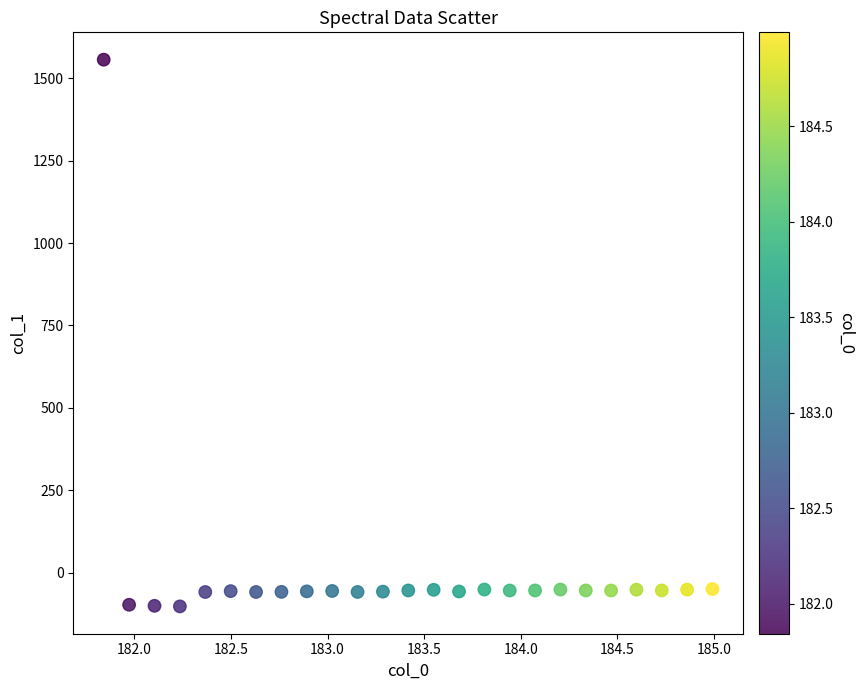

What is the range of Y values (max minus min)?

1659.1